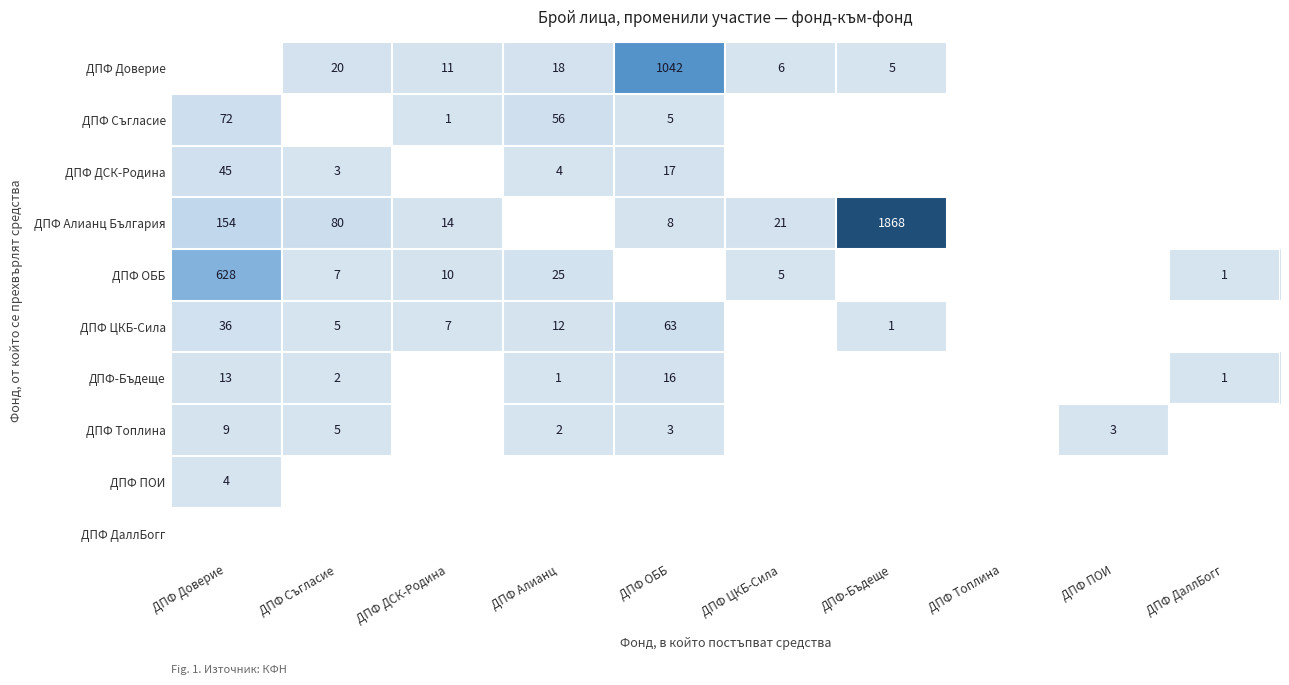

Is it true that ДПФ Алианц България equals 107 at ДПФ Доверие?

False